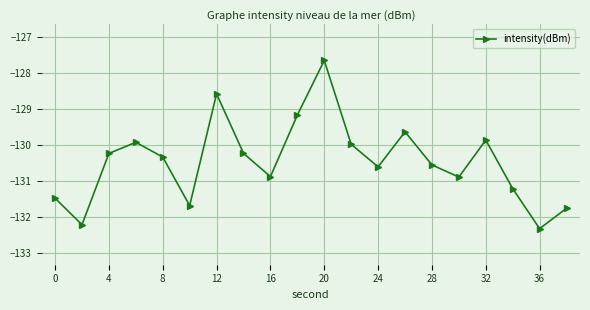

Reading left to right, extract all data points from this chart.

-131.5	-132.2	-130.2	-129.9	-130.3	-131.7	-128.6	-130.2	-130.9	-129.2	-127.7	-130.0	-130.6	-129.6	-130.6	-130.9	-129.9	-131.2	-132.3	-131.8